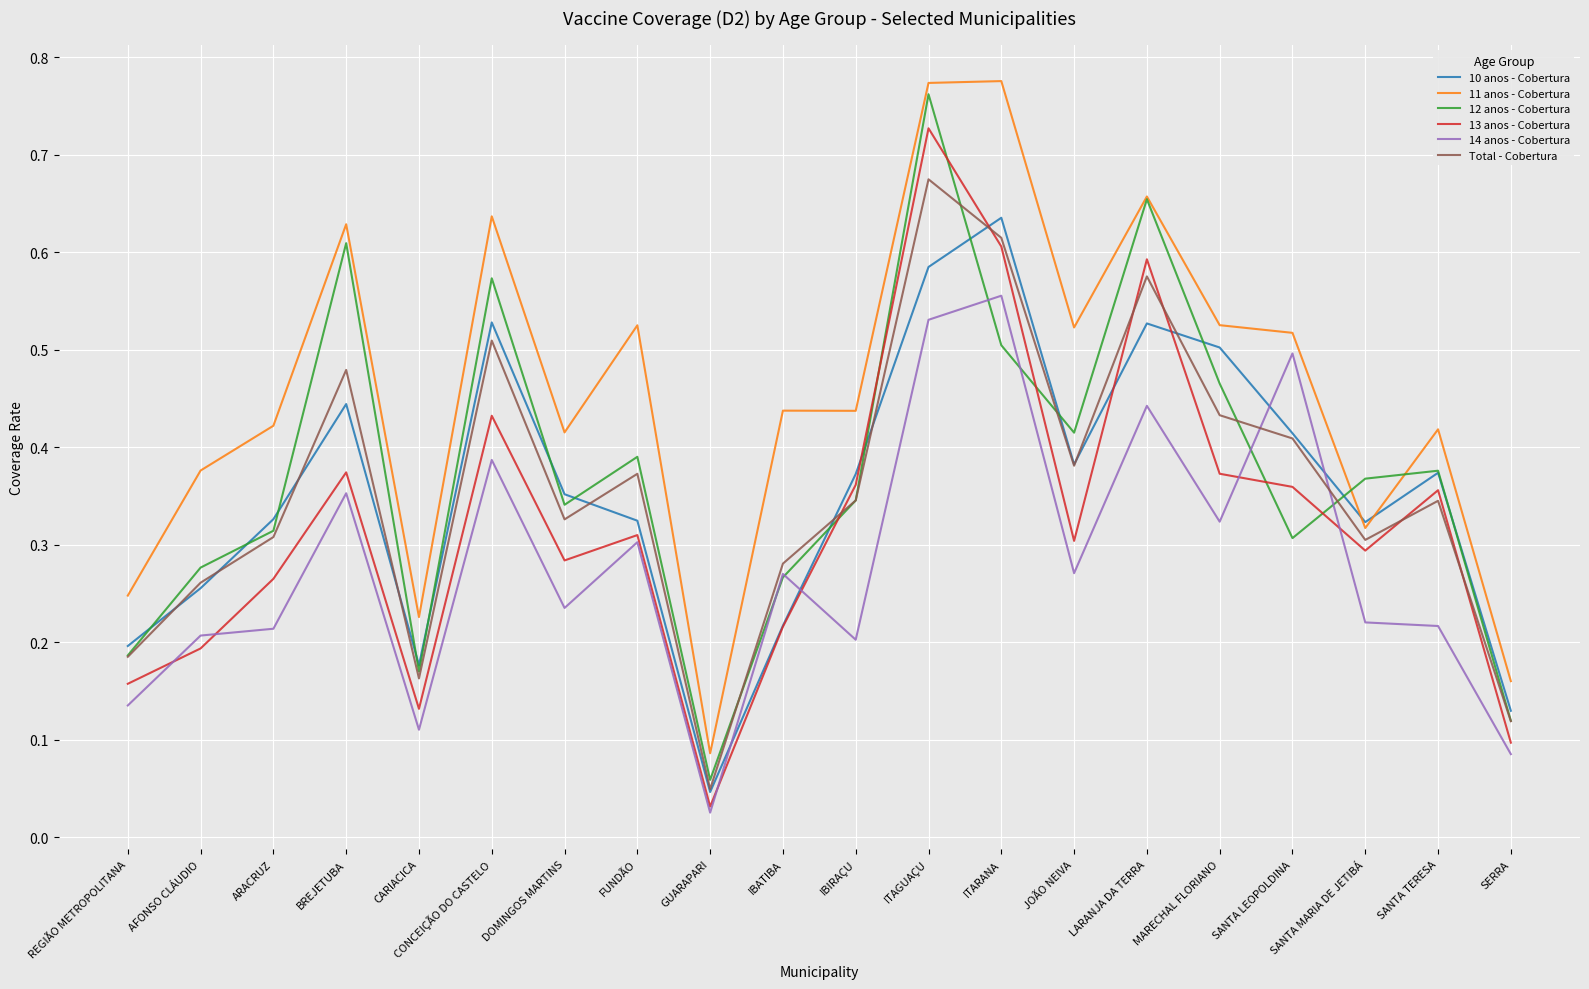

How many lines are shown in the chart?

6